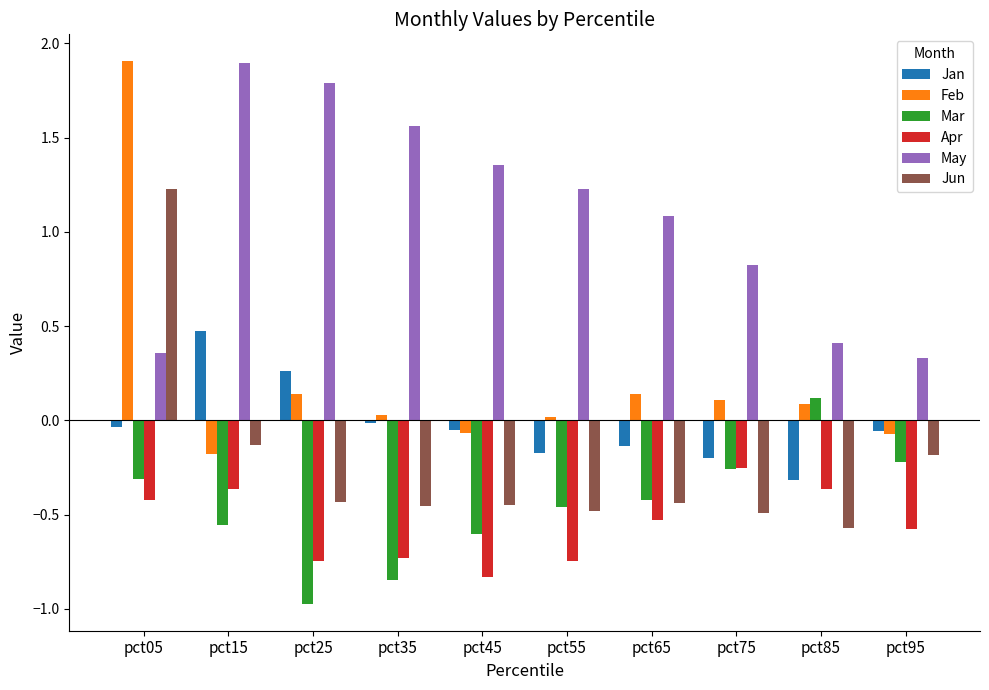

How many values in the Jan series exceed 0?

2